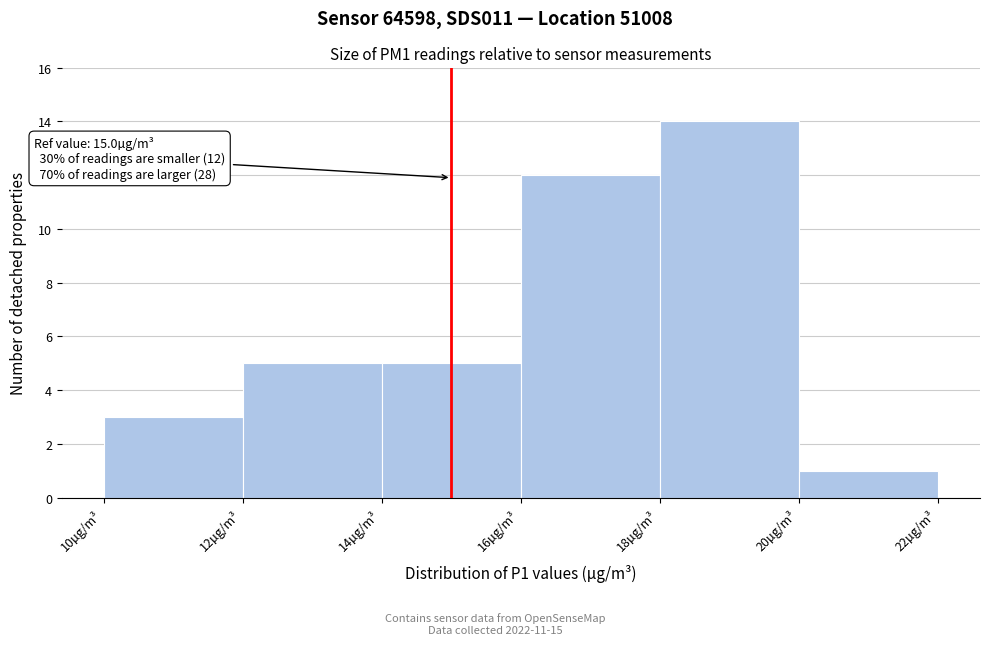

Over which range of the x-axis is the bar tallest?

18 to 20